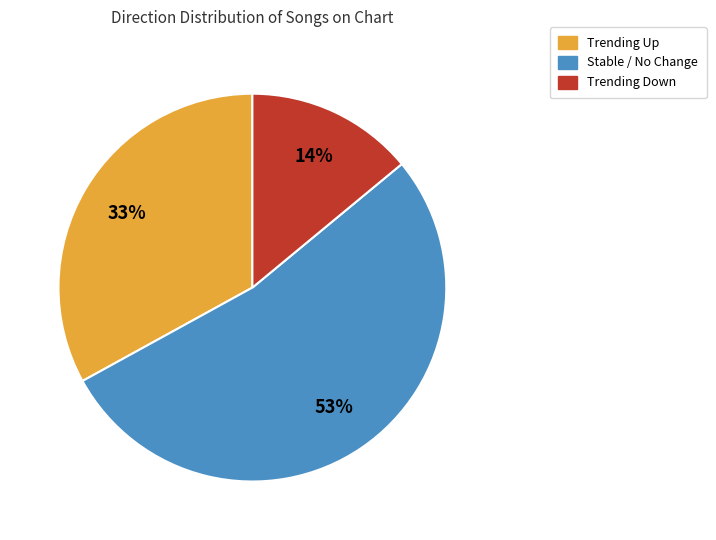

To the nearest percent, what is the average slice percentage?

33%